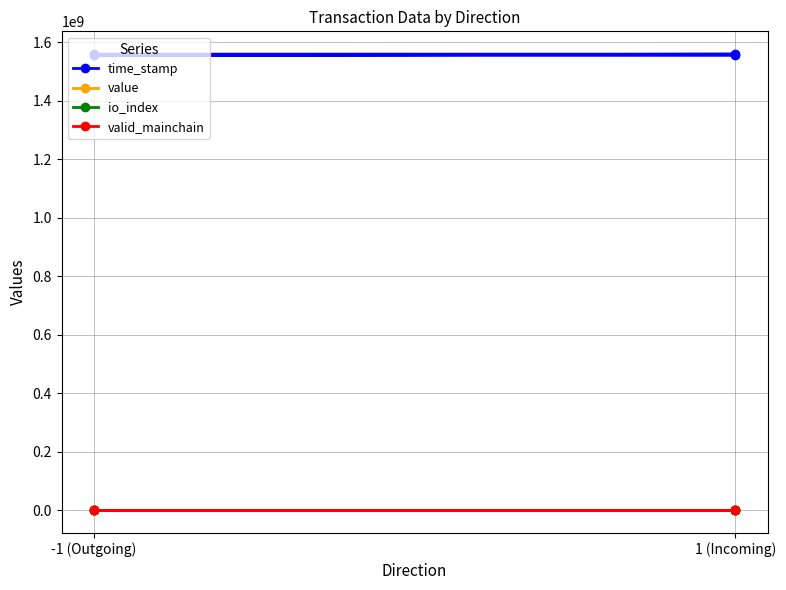

The time_stamp series shows 1558461585.0 at 1 (Incoming). True or false?

True